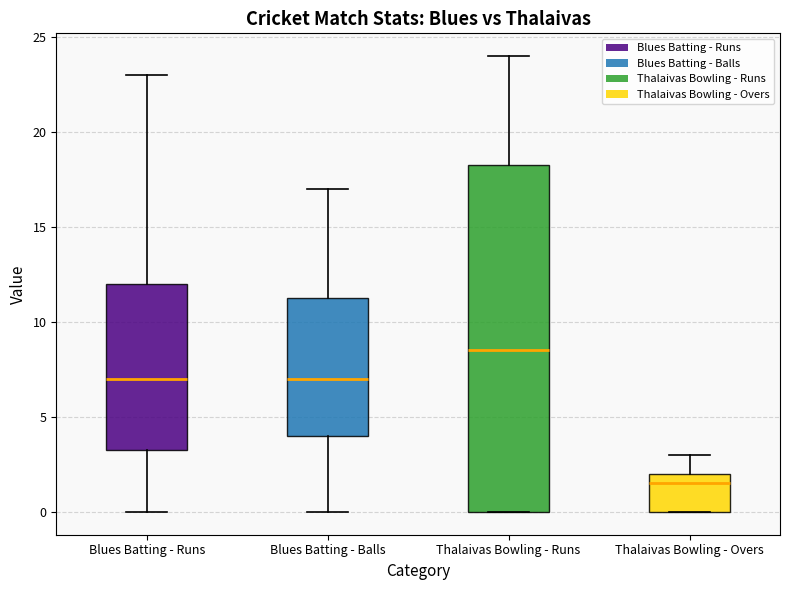

Reading left to right, transcribe this box plot: for each box, give where its median line is, the range the box spans, and where its two whiskers end, as read against the y-axis. The values are not printed on the chart, so give them approximately, as read against the axis.

Blues Batting - Runs: median 7.0, box 3.5 to 12.0, whiskers 0.0 to 23.0
Blues Batting - Balls: median 7.0, box 4.0 to 11.5, whiskers 0.0 to 17.0
Thalaivas Bowling - Runs: median 8.5, box 0.0 to 18.5, whiskers 0.0 to 24.0
Thalaivas Bowling - Overs: median 1.5, box 0.0 to 2.0, whiskers 0.0 to 3.0